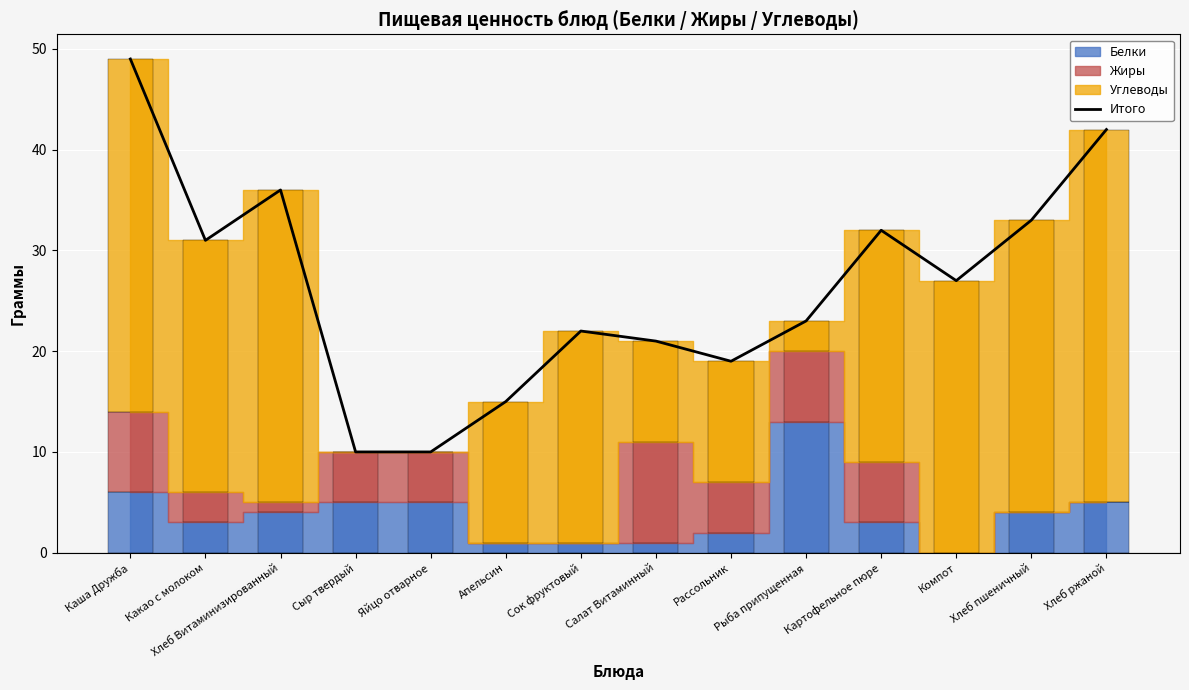

What is the sum of all values?

370